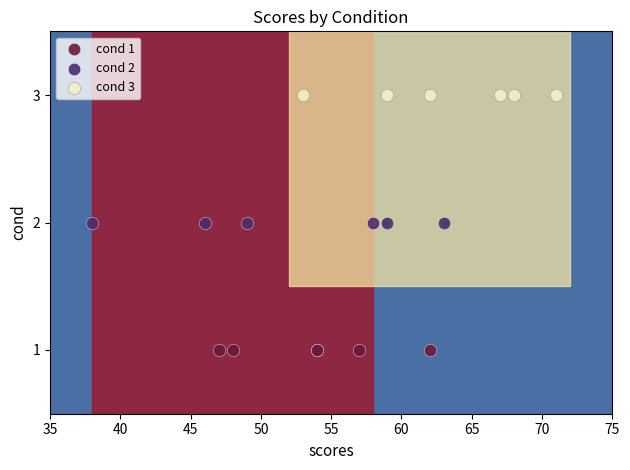

Which series reaches the maximum Y coordinate?

cond 3